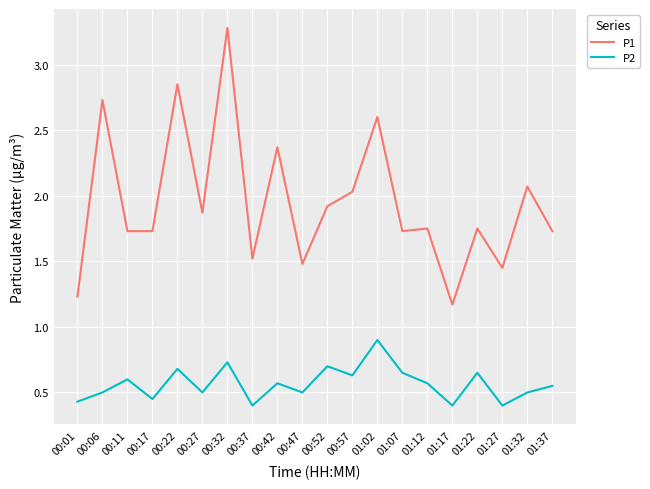

What position from the right is 00:32?

14